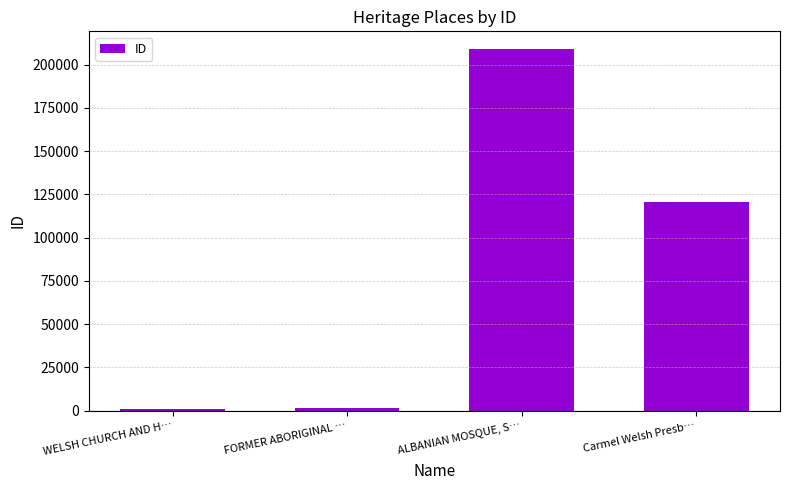

What is the difference between the maximum and minimum values?

208092